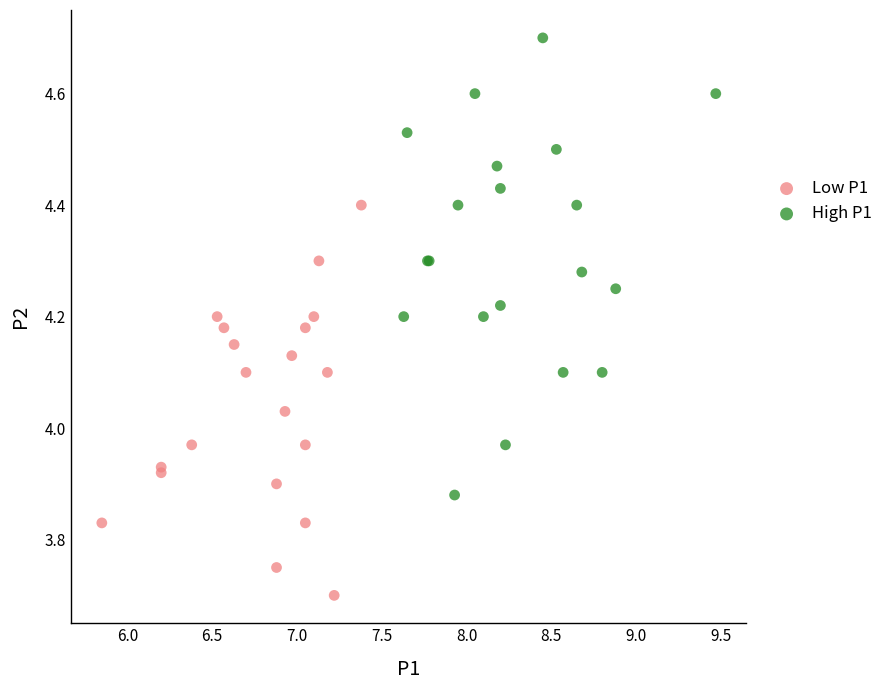

Which series reaches the maximum Y coordinate?

High P1